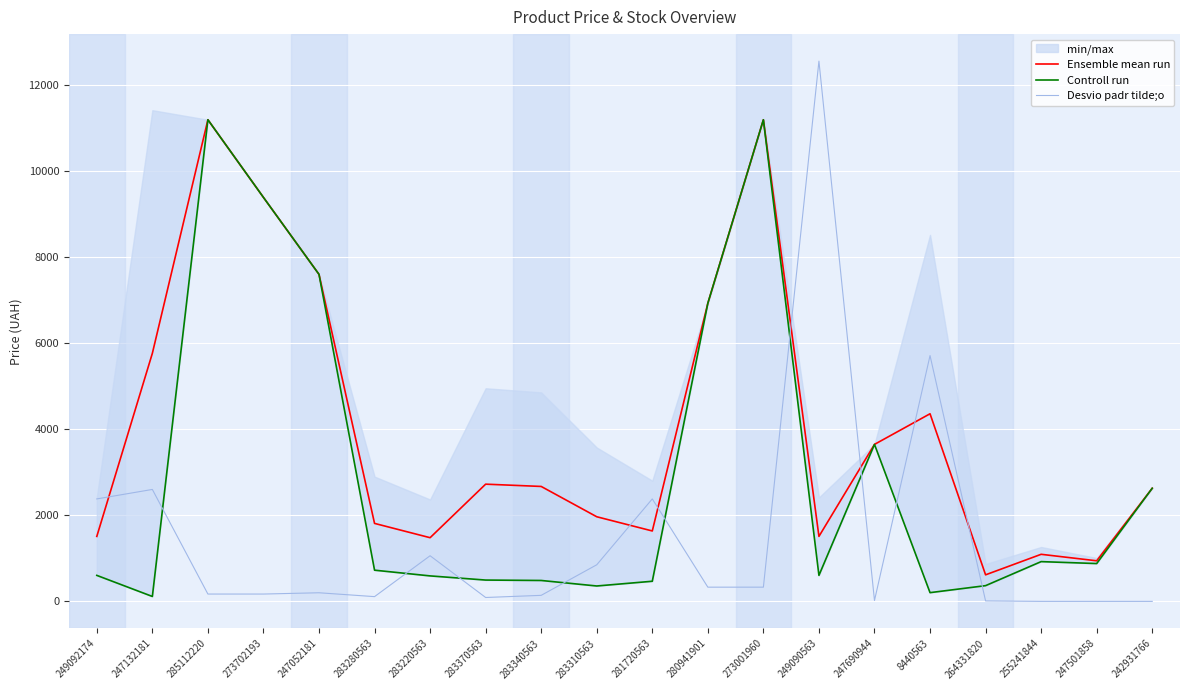

List the labels in order of Ensemble mean run value, smallest first.

264331820, 247501858, 255241844, 283220563, 249092174, 249090563, 281720563, 283280563, 283310563, 242931766, 283340563, 283370563, 247690944, 8440563, 247132181, 280941901, 247052181, 273702193, 285112220, 273001960